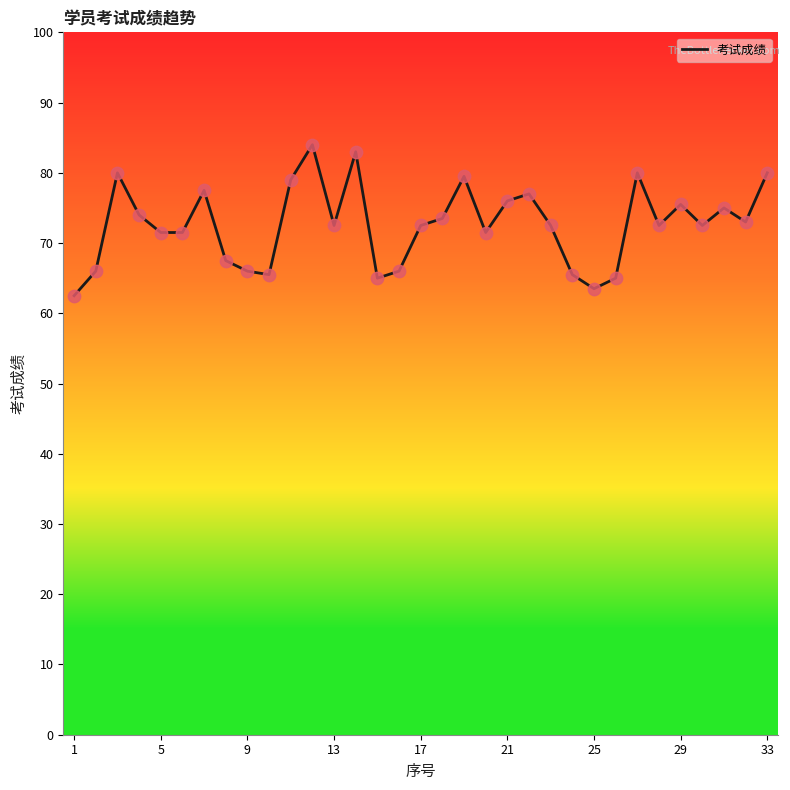

What is the minimum value shown in the chart?

62.5